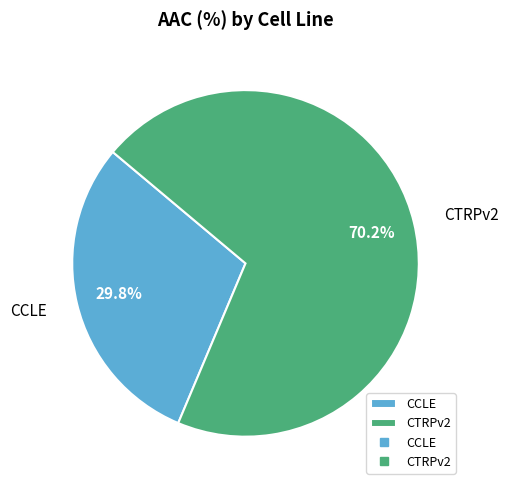

Does CCLE represent more than half of the total?

No